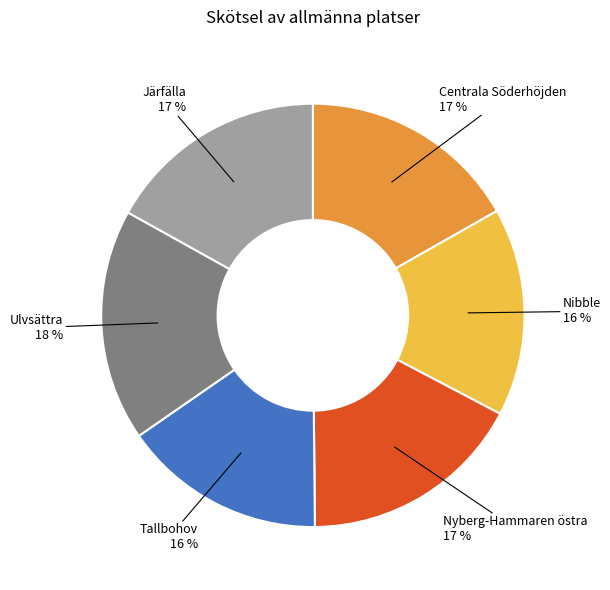

To the nearest percent, what is the difference between the Nibble and Nyberg-Hammaren östra slice percentages?

1%